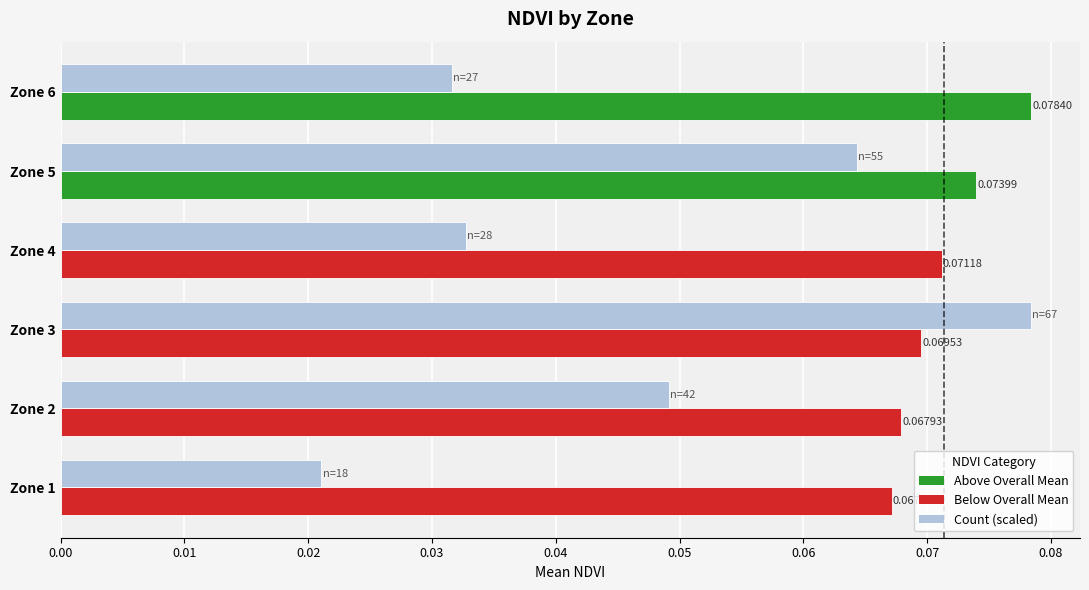

At which category is the sum across all series the highest?

Zone 3